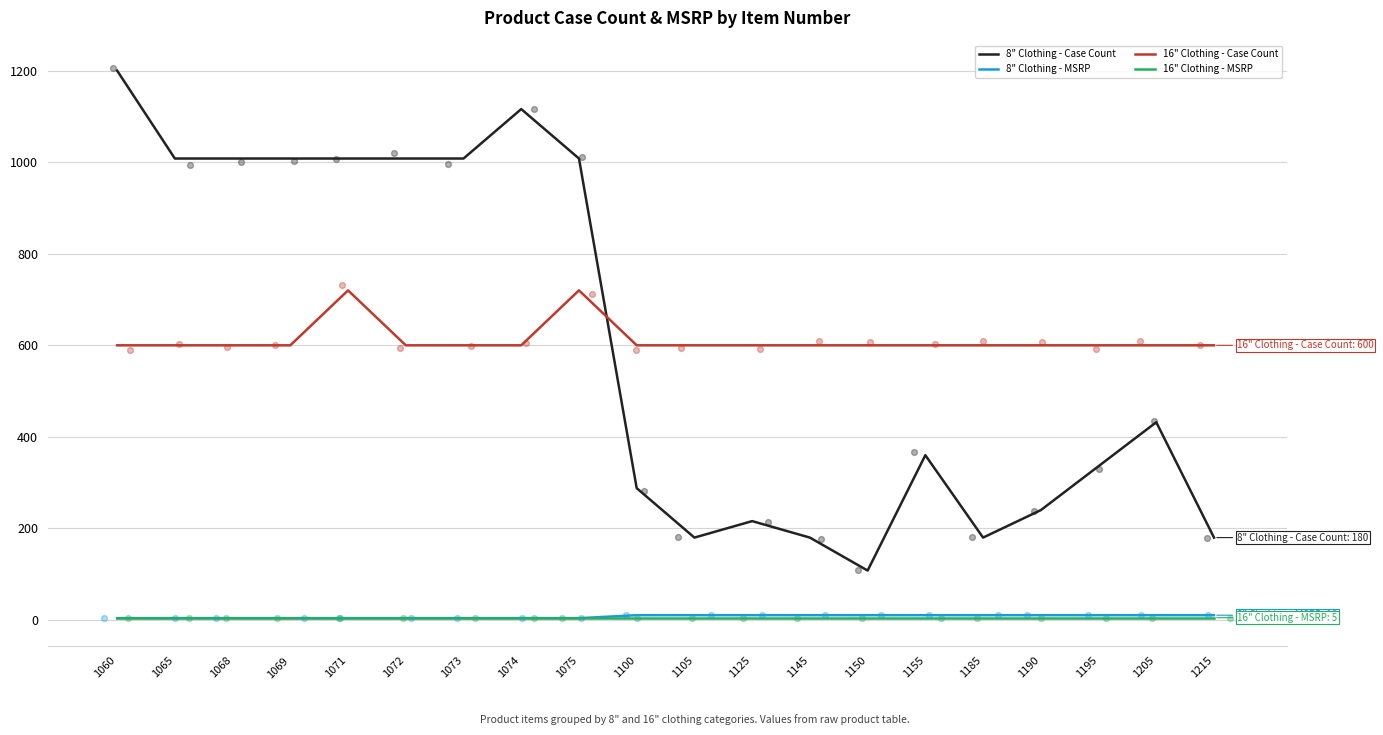

At which category is the sum across all series the highest?

1060